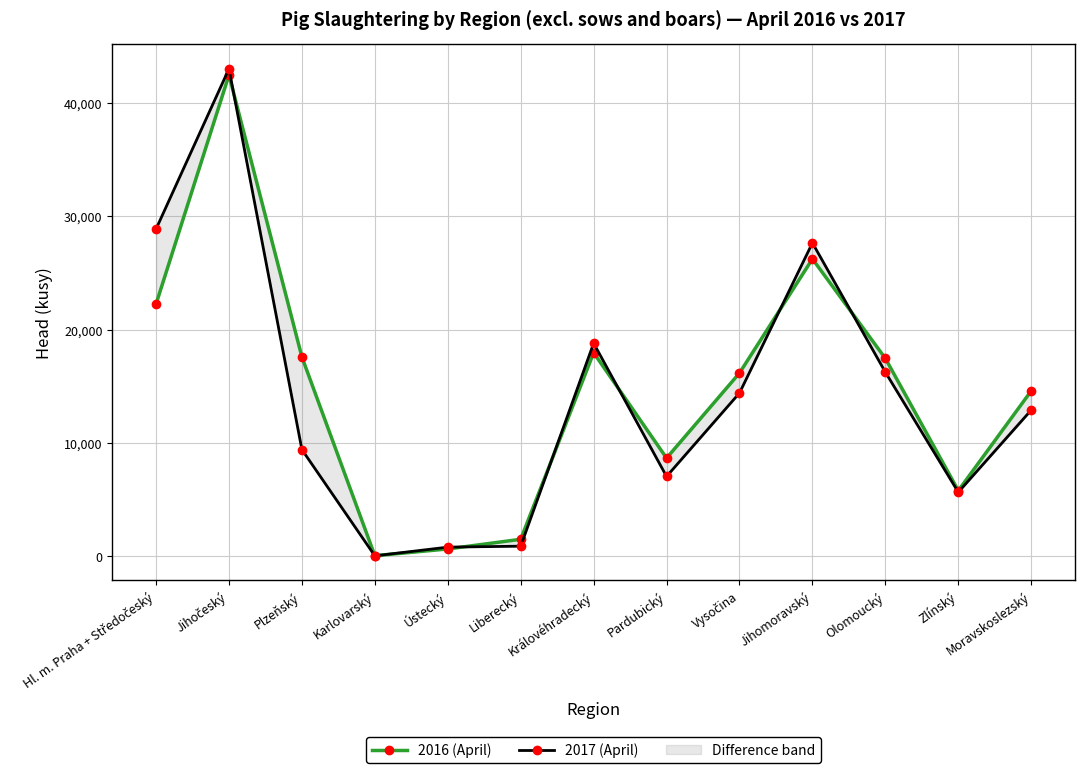

At which category is the sum across all series the highest?

Jihočeský